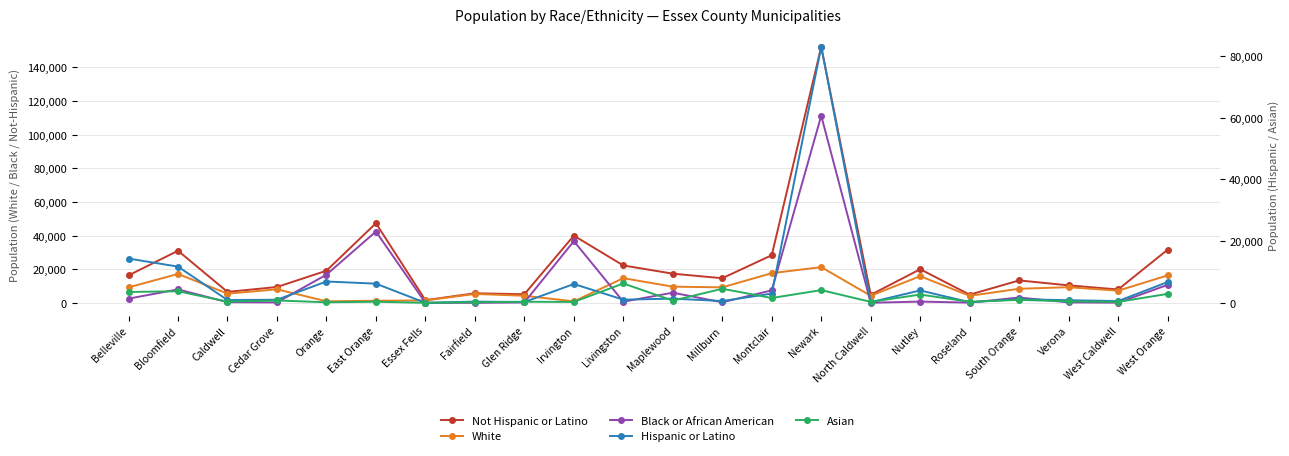

Does the chart display data point markers on the line(s)?

Yes